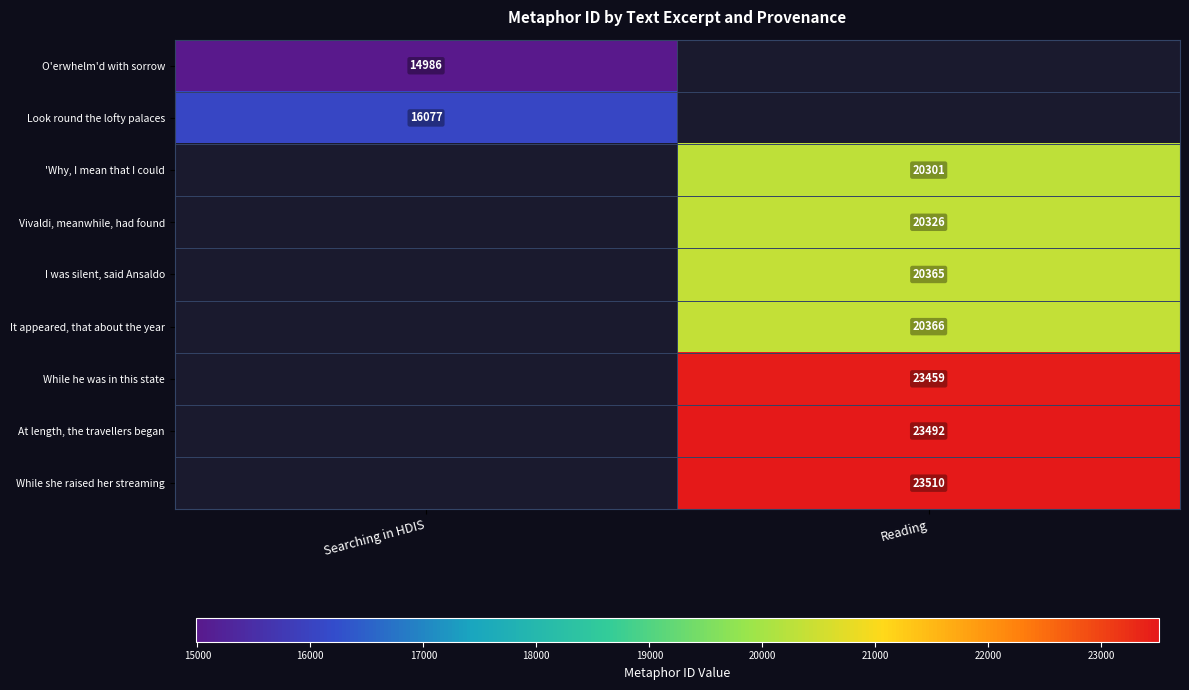

True or false: While he was in this state has a value of 31019 at Reading.

False